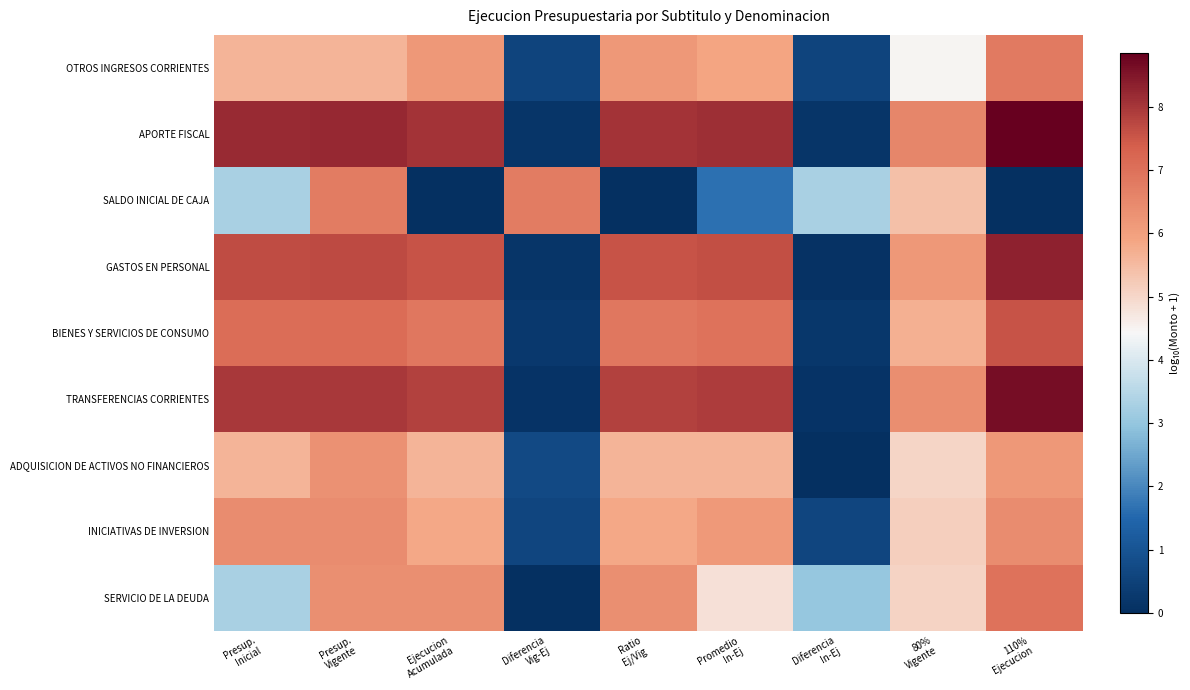

Rank the series at Diferencia Vig-Ej from highest to lowest value.

SALDO INICIAL DE CAJA, ADQUISICION DE ACTIVOS NO FINANCIEROS, INICIATIVAS DE INVERSION, OTROS INGRESOS CORRIENTES, BIENES Y SERVICIOS DE CONSUMO, APORTE FISCAL, GASTOS EN PERSONAL, TRANSFERENCIAS CORRIENTES, SERVICIO DE LA DEUDA